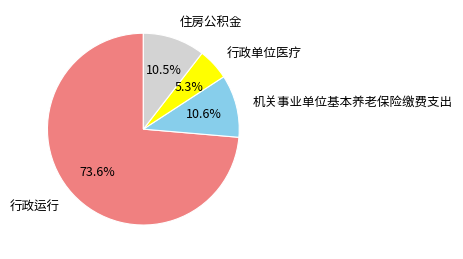

How many slices are in this pie chart?

4